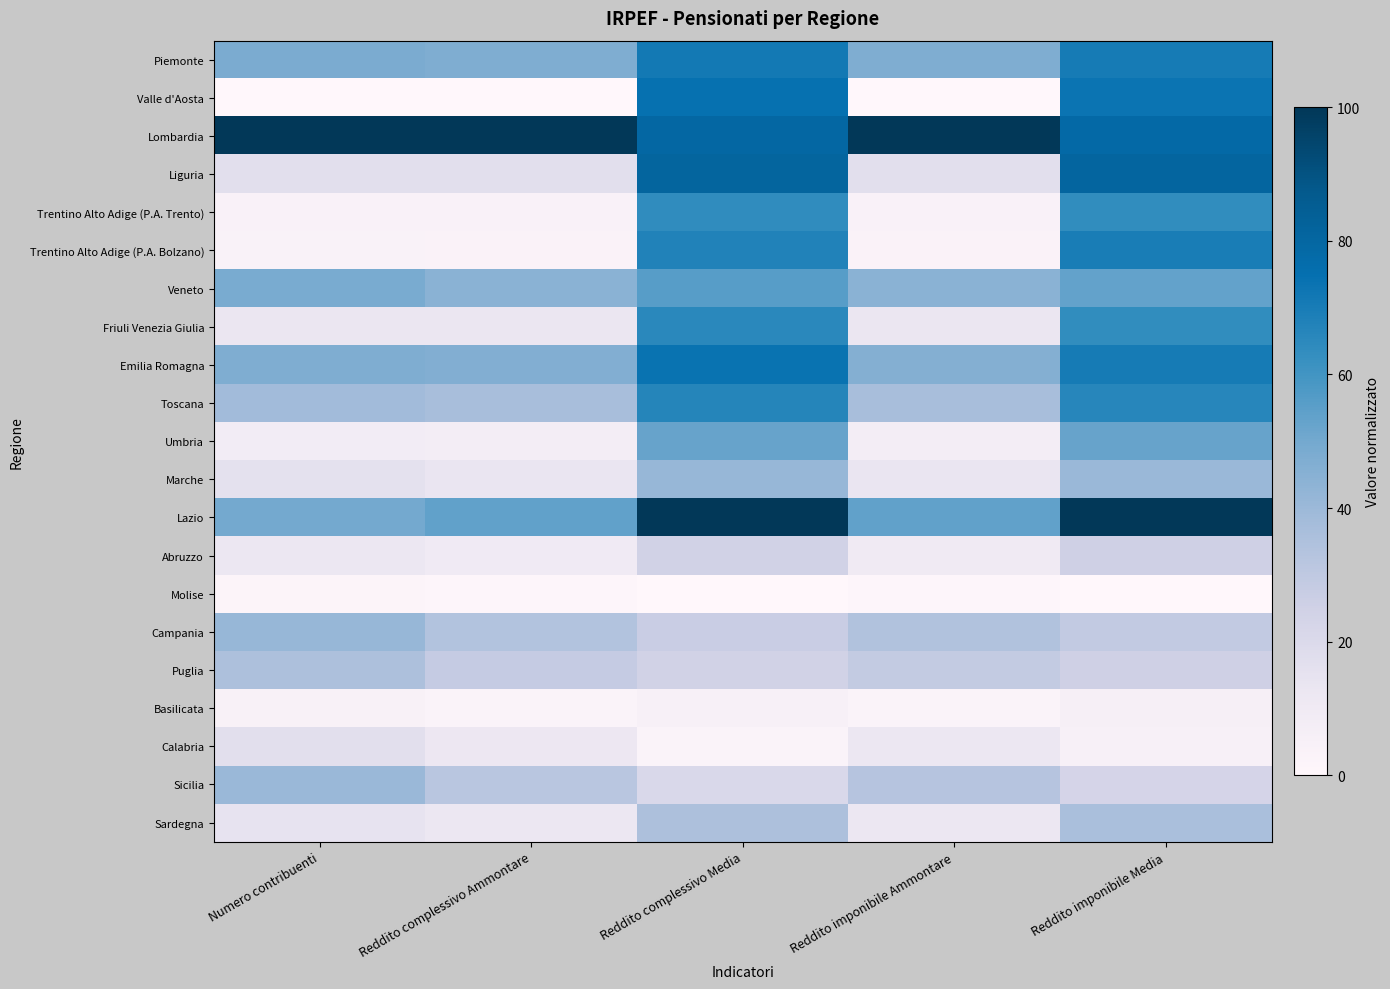

Which series changed the most between Reddito imponibile Ammontare and Reddito imponibile Media?

Valle d'Aosta